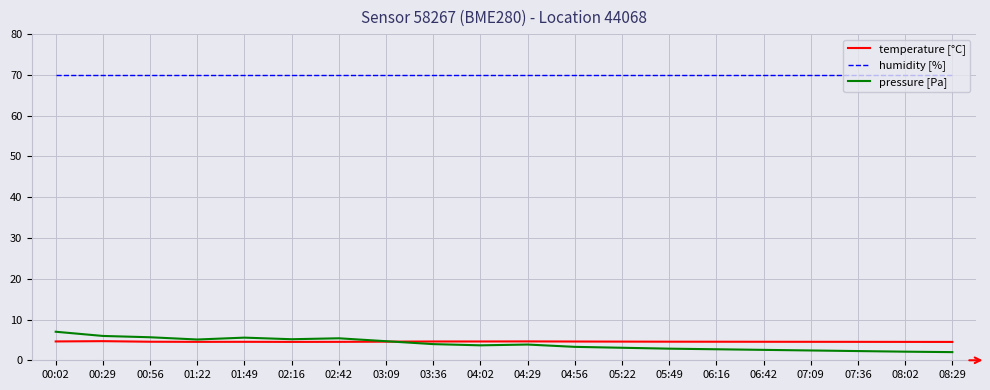

The value of humidity [%] at 03:09 is 109.5. True or false?

False